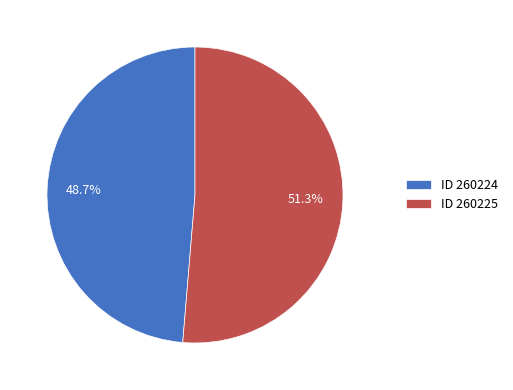

Is the sum of ID 260224 and ID 260225 greater than half?

Yes